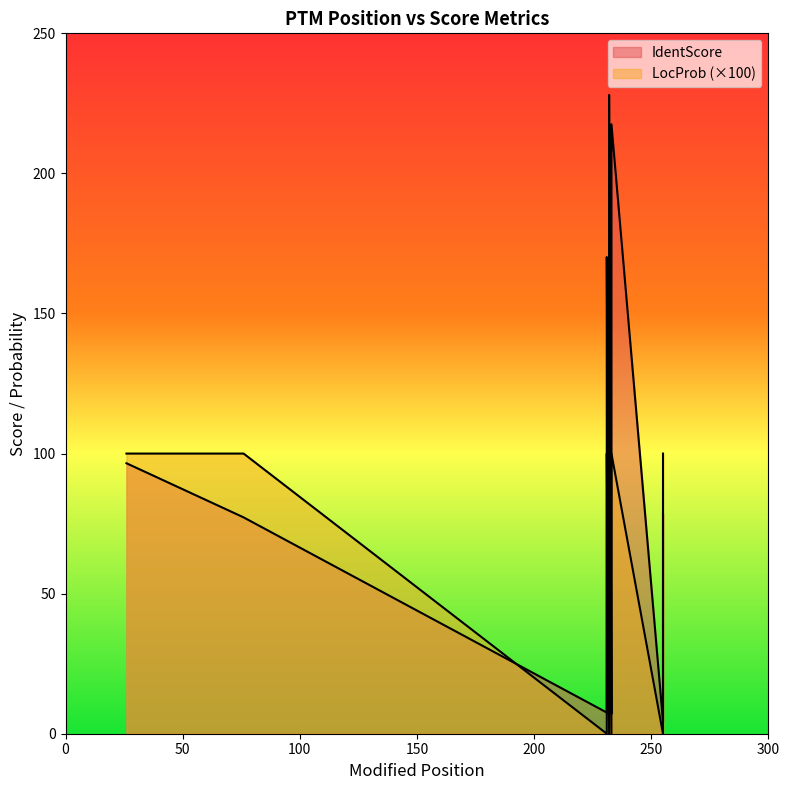

Is the value of LocProb at 231 greater than the value of IdentScore at 255?

No